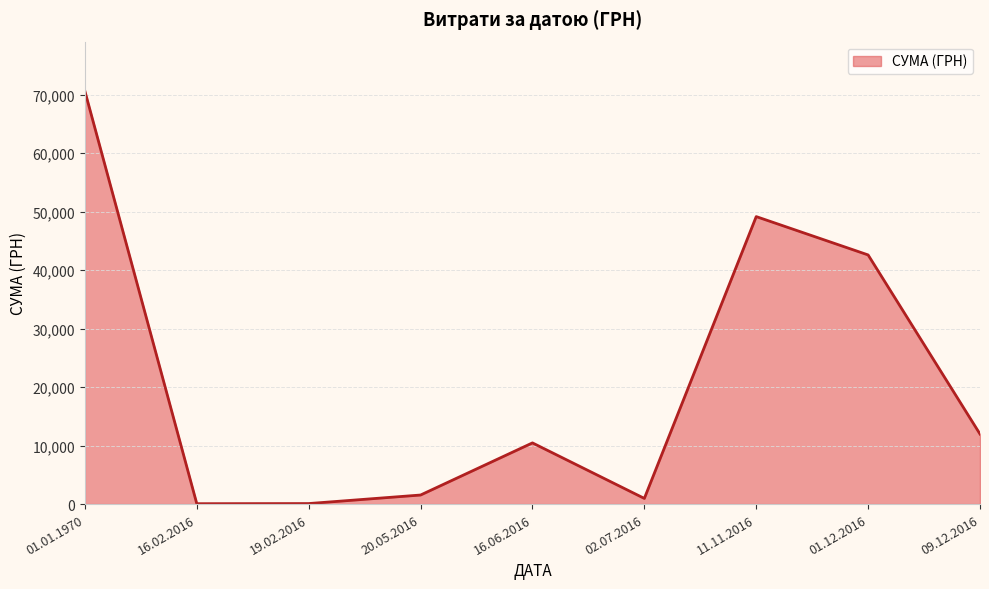

The value at 16.06.2016 is 14546.1. True or false?

False